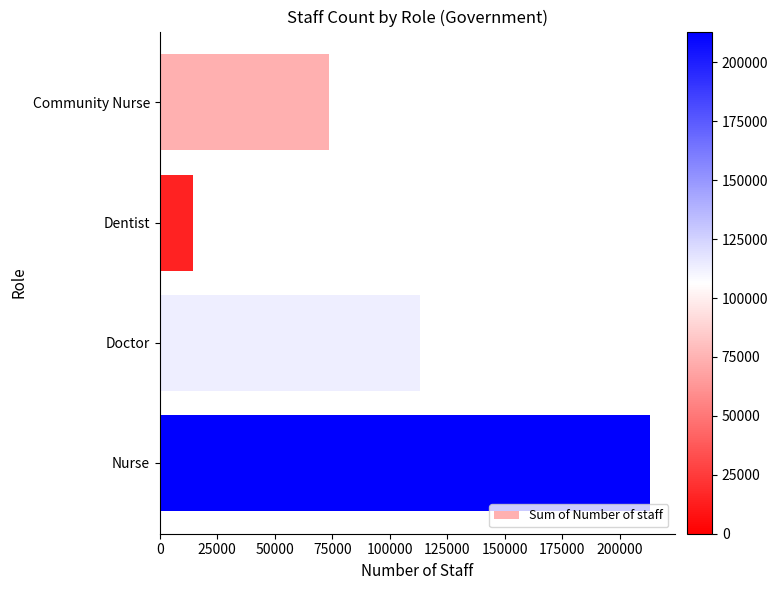

How many values are between 73421 and 213095?

3